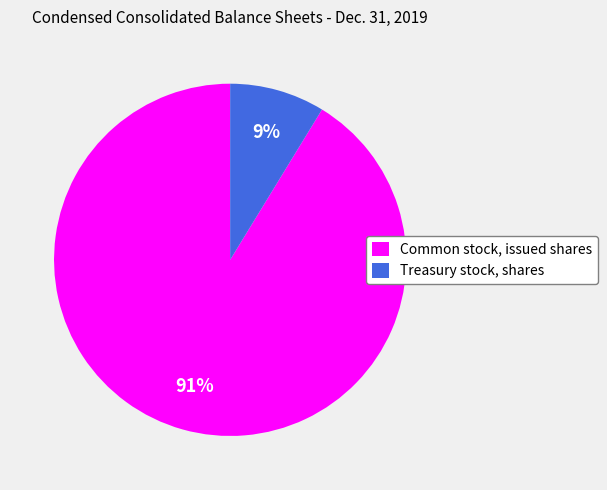

To the nearest percent, what is the average slice percentage?

50%